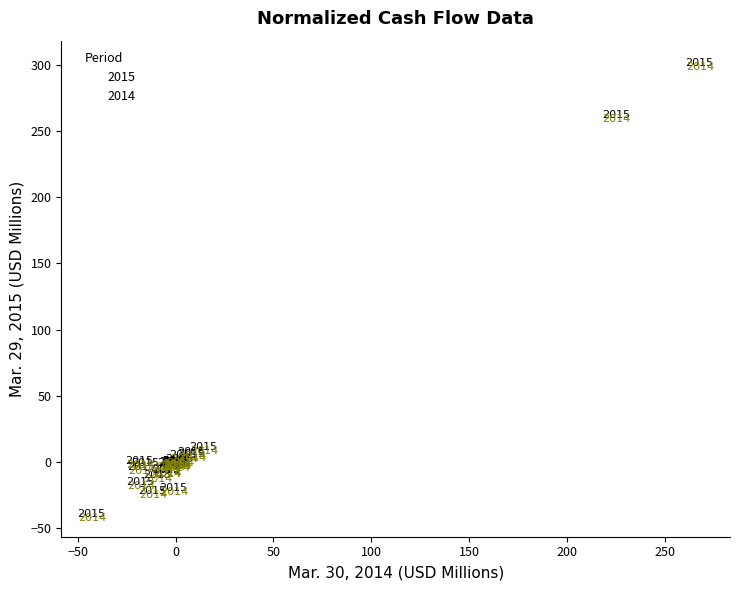

What Y value in the scatter plot is closest to 130?

11.6